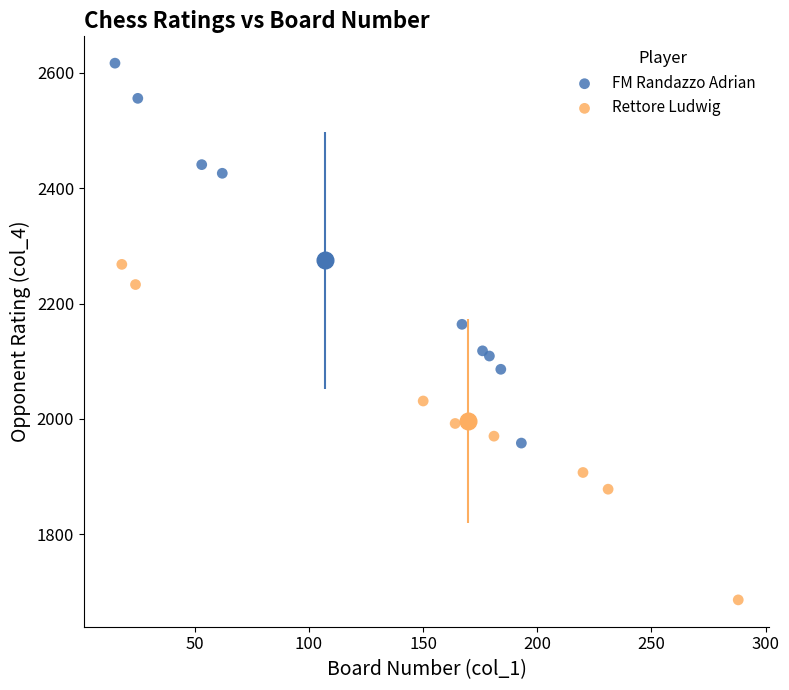

Which series contains the lowest Y value?

Rettore Ludwig